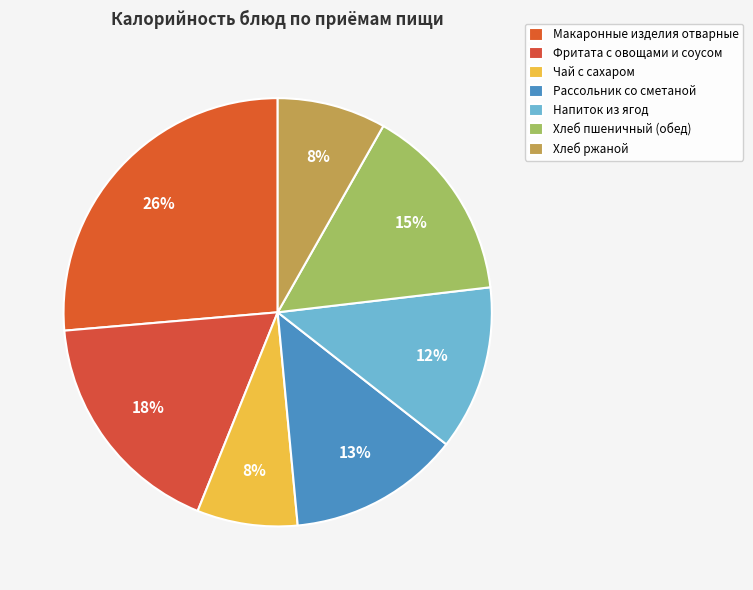

What percentage is the Напиток из ягод slice, to the nearest percent?

12%